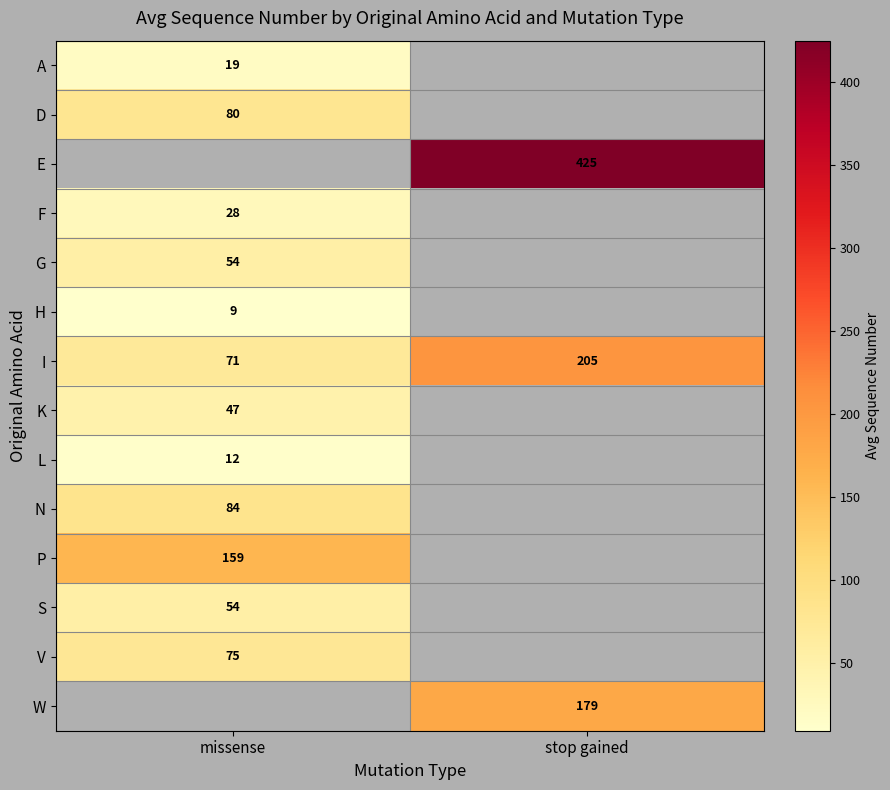

What is the greatest value displayed?

425.0